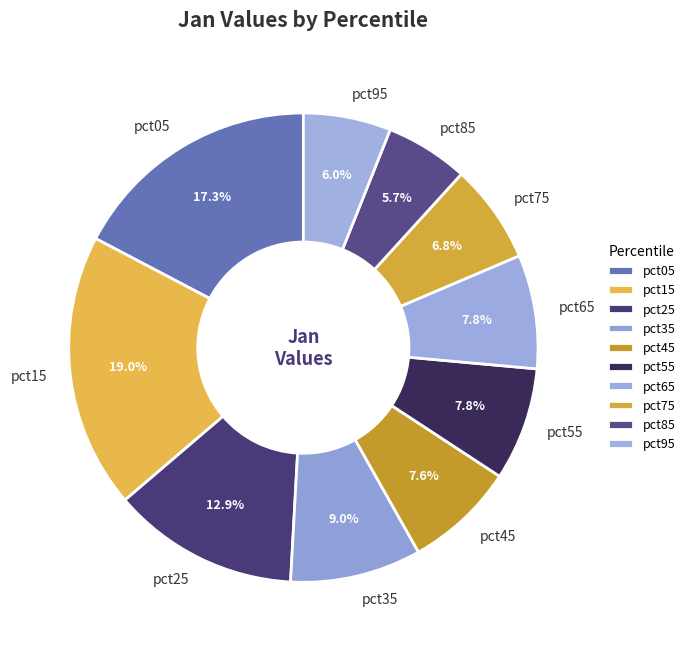

To the nearest percent, what is the combined percentage of pct15 and pct65?

27%